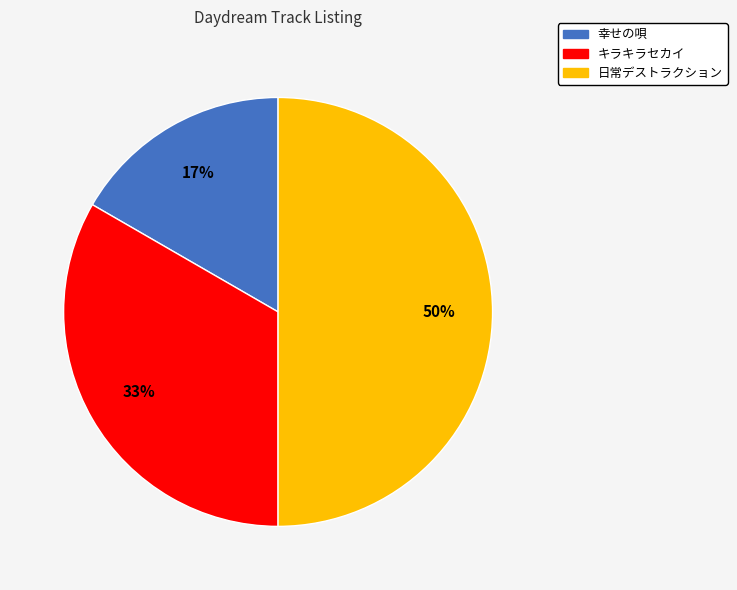

Which slice is the smallest?

幸せの唄